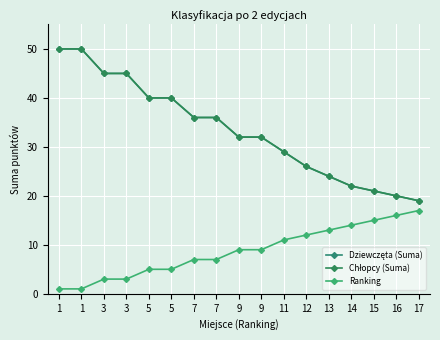

Does the chart have visible grid lines?

Yes